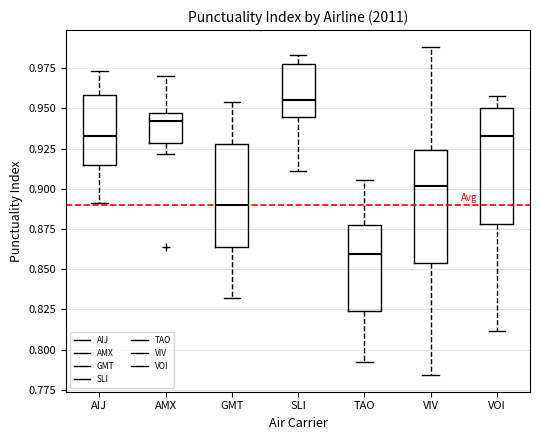

Which box has the lowest median line?

TAO